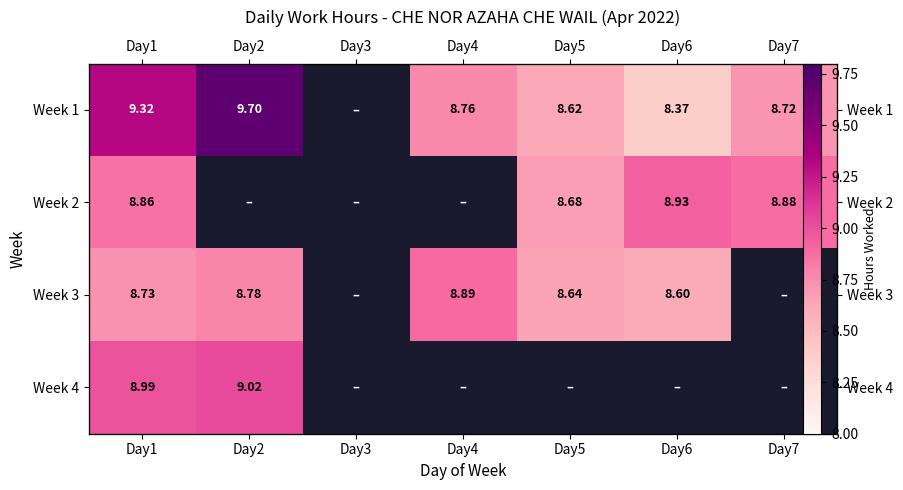

At which label is Week 1 closest to 9?

Day4